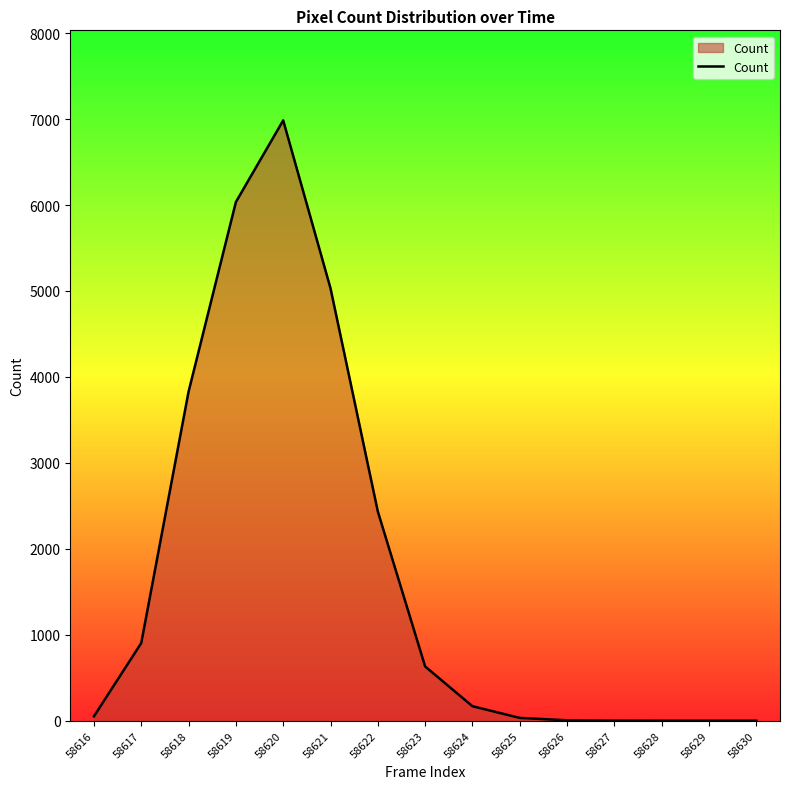

Is it true that the value at 58628 is 0?

True